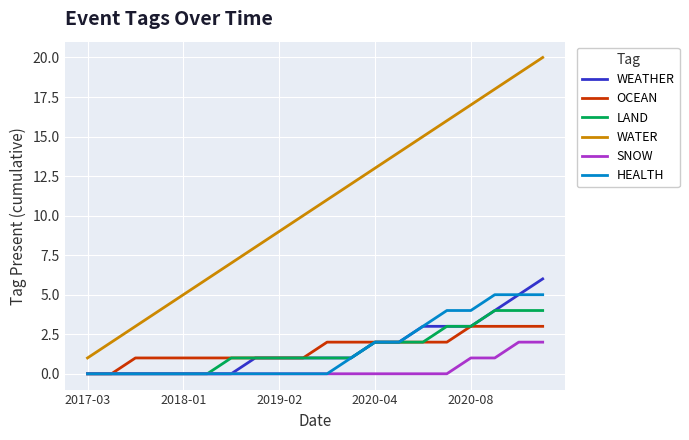

Count the number of categories in the chart.

20